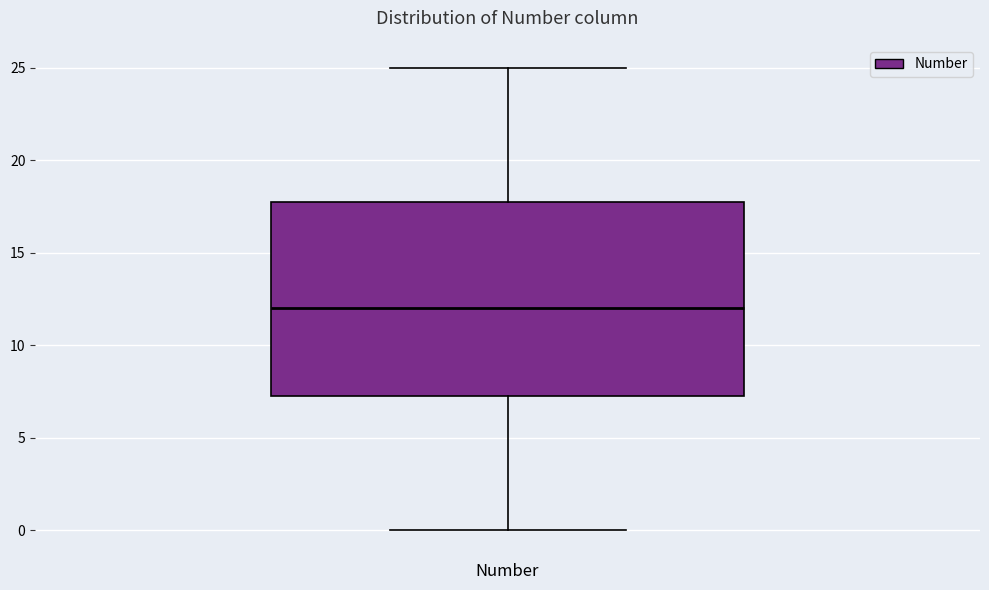

Read this box plot against the y-axis: the position of the median line, the range covered by the box, and the ends of both whiskers. The values are not printed on the chart, so give them approximately, as read against the axis.

median 12.0, box 7.5 to 18.0, whiskers 0.0 to 25.0